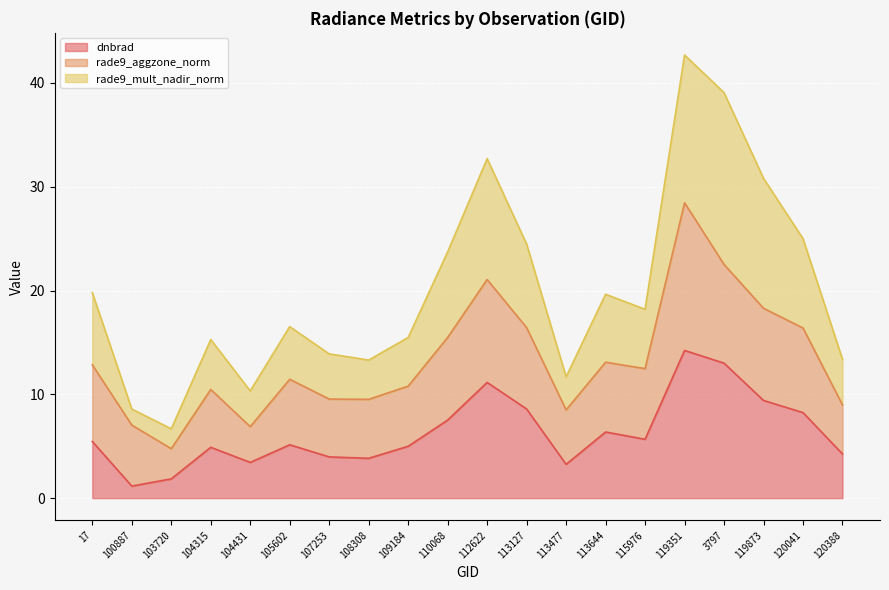

What is the total value across all series at 104431?

10.3